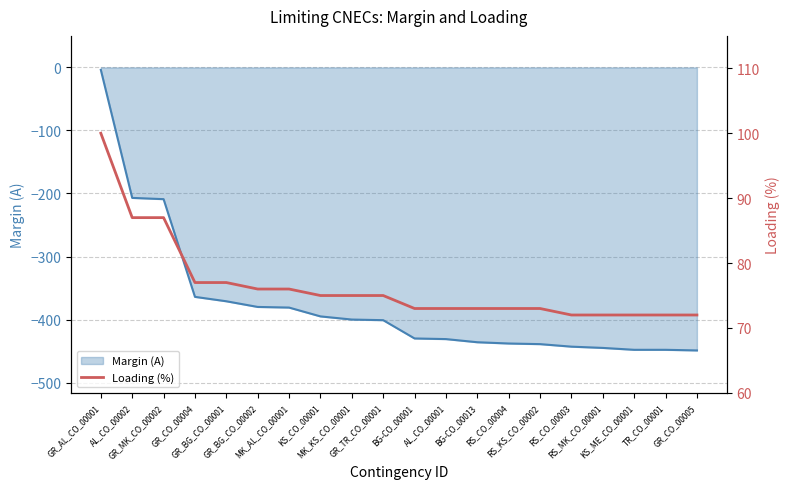

Is it true that the value at GR_BG_CO_00002 is 76?

True